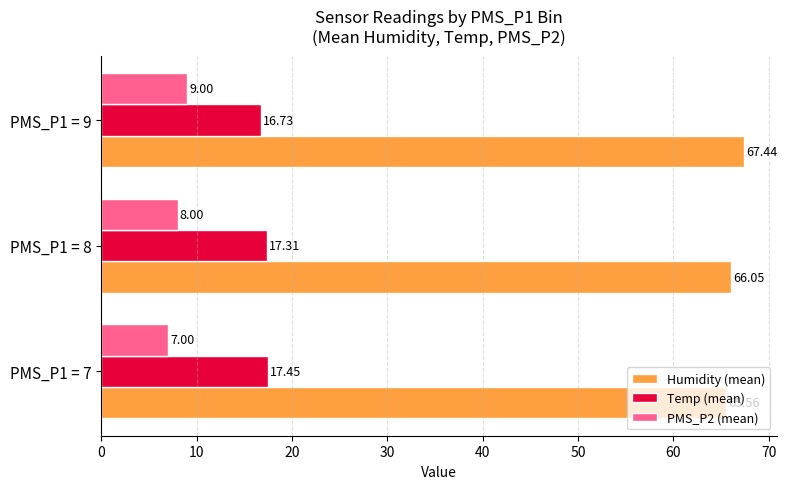

At which category is the sum across all series the highest?

PMS_P1 = 9